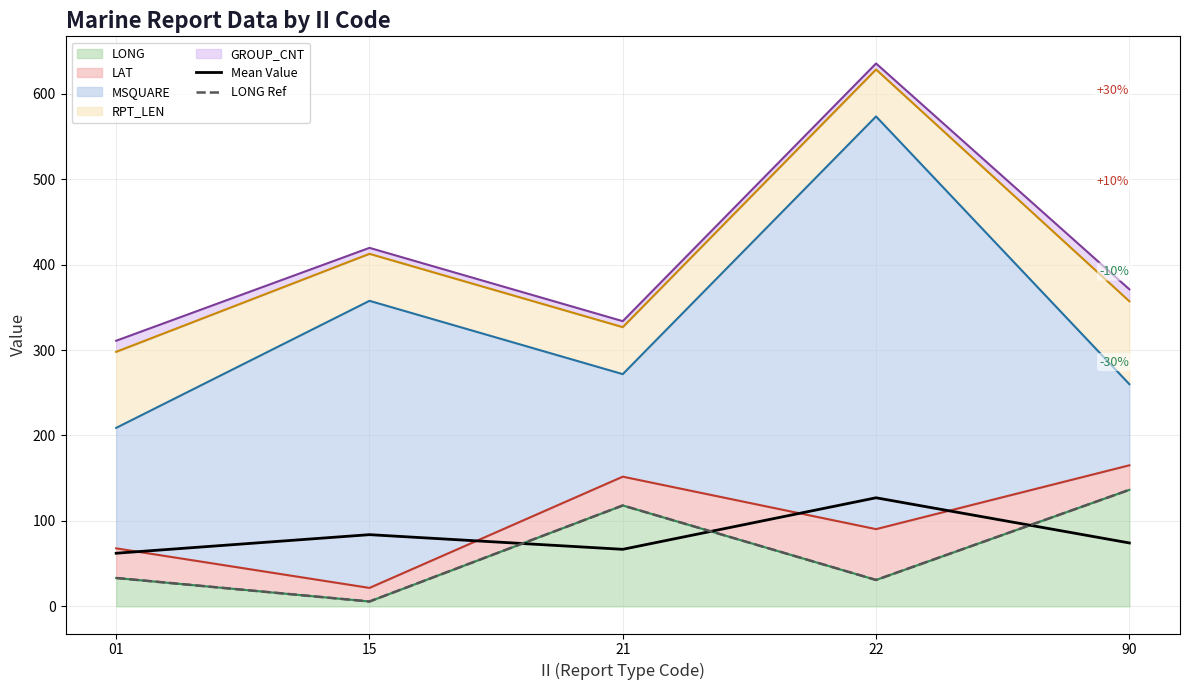

Is the value of LONG Ref at 22 greater than the value of Mean Value at 22?

No